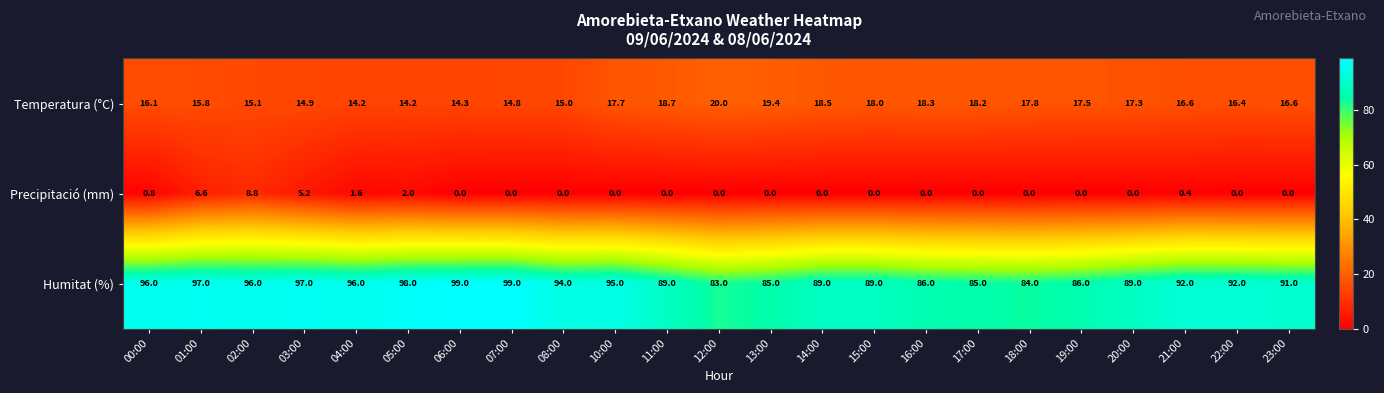

The Temperatura (°C) series shows 14.9 at 03:00. True or false?

True